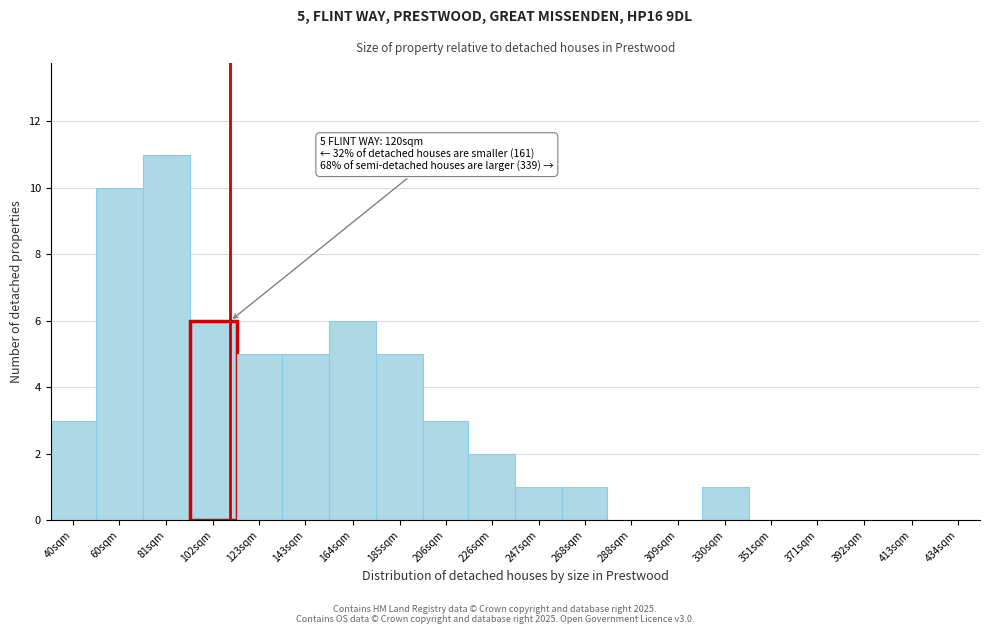

Reading left to right, list all the values displayed in this chart.

40sqm=3	60sqm=10	81sqm=11	102sqm=6	123sqm=5	143sqm=5	164sqm=6	185sqm=5	206sqm=3	226sqm=2	247sqm=1	268sqm=1	288sqm=0	309sqm=0	330sqm=1	351sqm=0	371sqm=0	392sqm=0	413sqm=0	434sqm=0